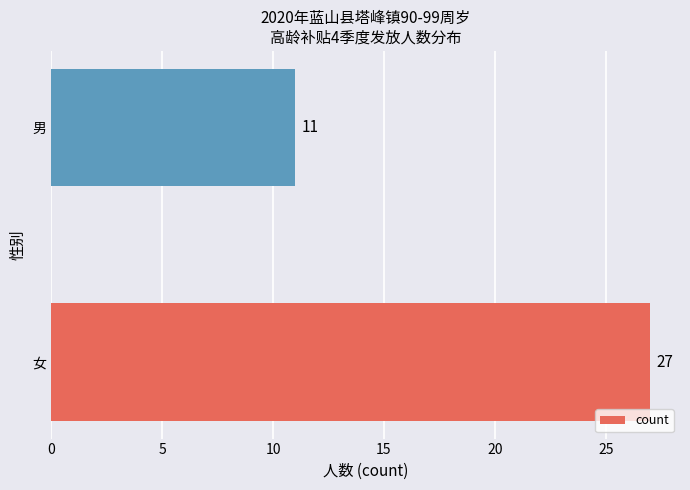

What is the average value?

19